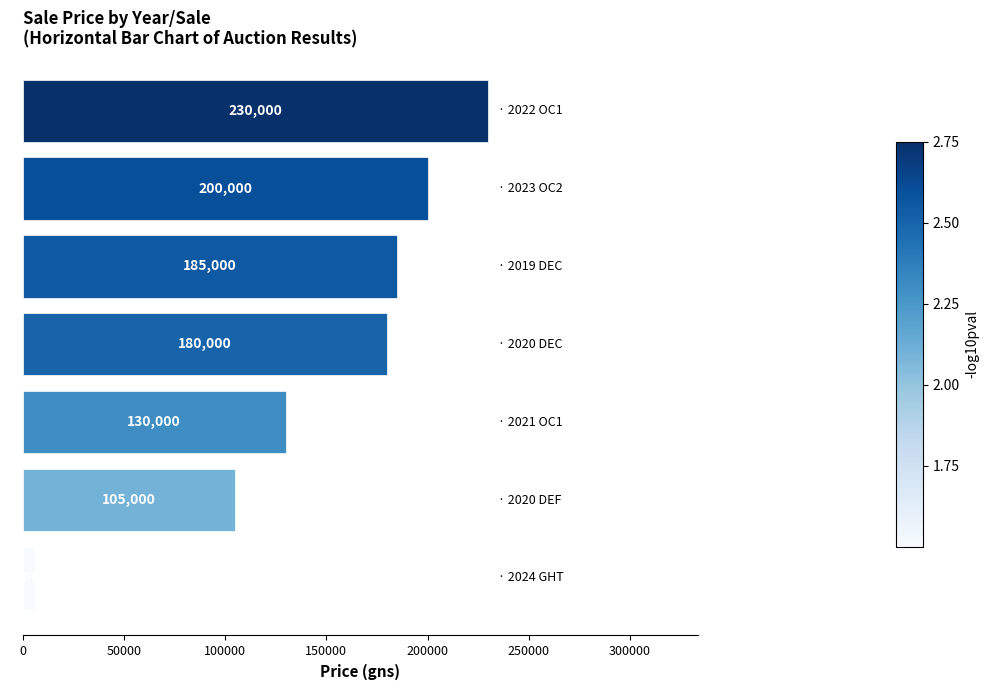

What is the sum of all values?

1036000